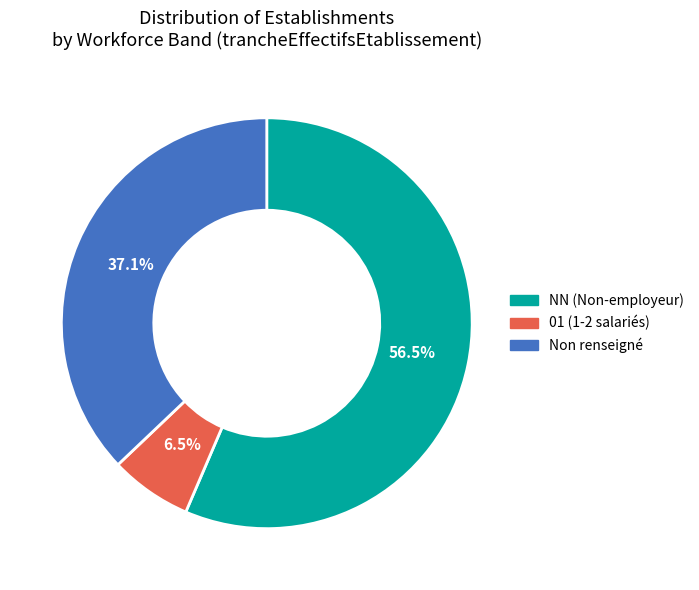

What is the total percentage of 01 (1-2 salariés) and NN (Non-employeur)?

62.9%